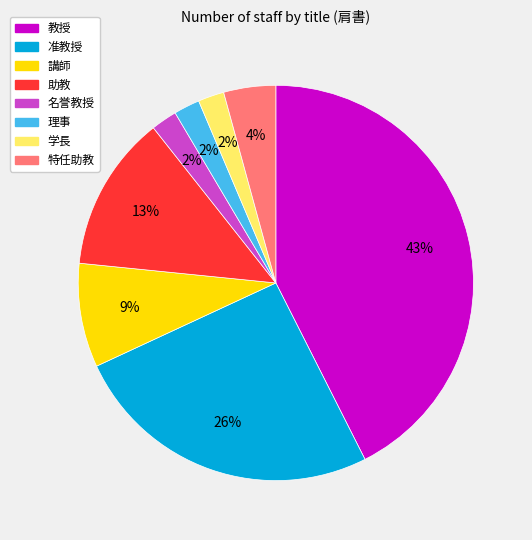

Between 准教授 and 講師, which is larger?

准教授